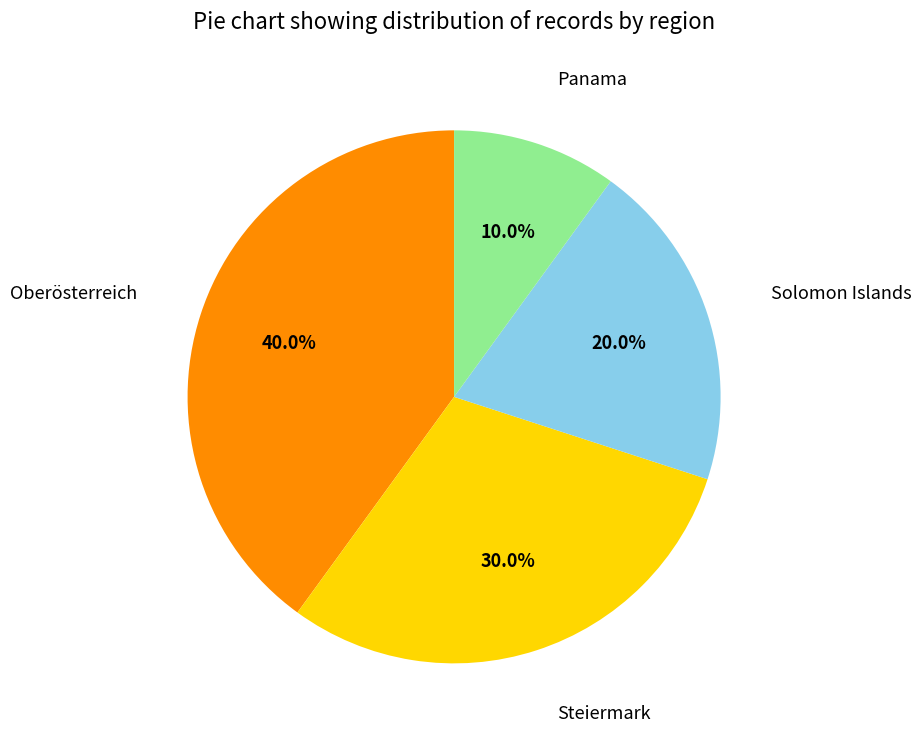

Is there any slice that represents more than half of the pie?

No